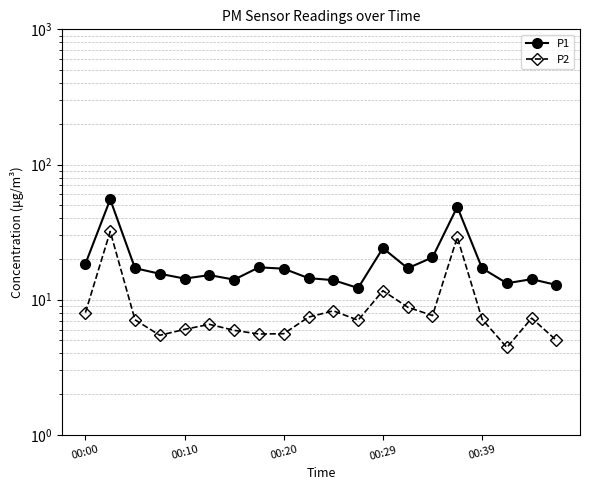

Rank the categories by P1 value from lowest to highest.

11, 19, 17, 10, 6, 18, 00:39, 9, 5, 00:29, 8, 13, 16, 00:20, 7, 00:00, 14, 12, 15, 00:10